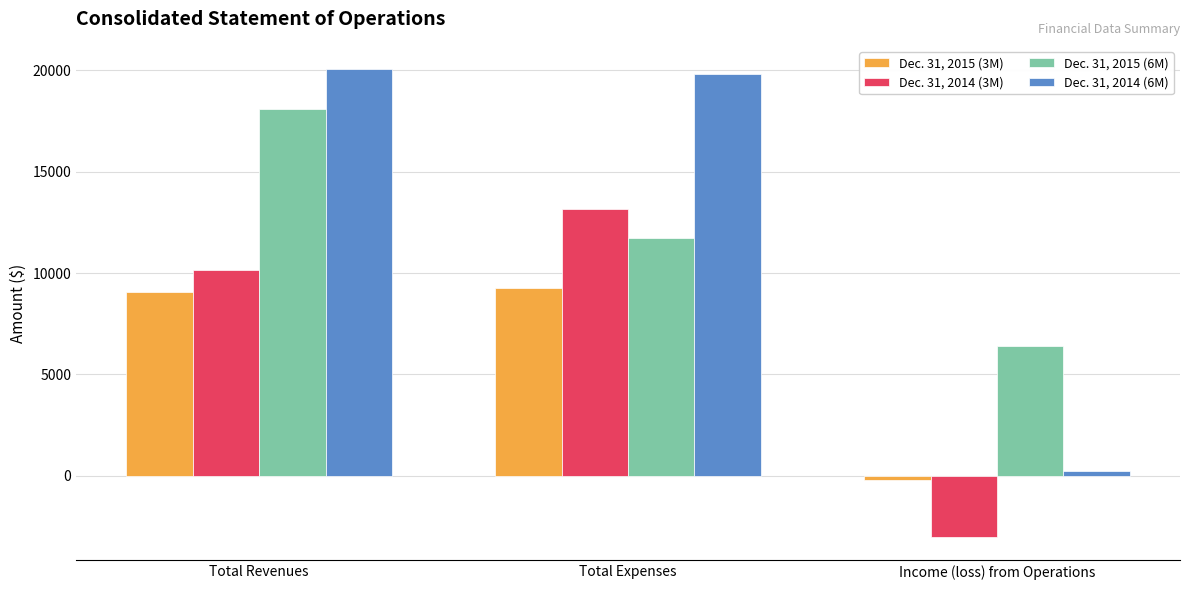

Reading left to right, what are all the values shown in this chart?

Dec. 31, 2015 (3M): Total Revenues=9057	Total Expenses=9279	Income (loss) from Operations=-222
Dec. 31, 2014 (3M): Total Revenues=10140	Total Expenses=13165	Income (loss) from Operations=-3025
Dec. 31, 2015 (6M): Total Revenues=18115	Total Expenses=11706	Income (loss) from Operations=6409
Dec. 31, 2014 (6M): Total Revenues=20055	Total Expenses=19811	Income (loss) from Operations=244